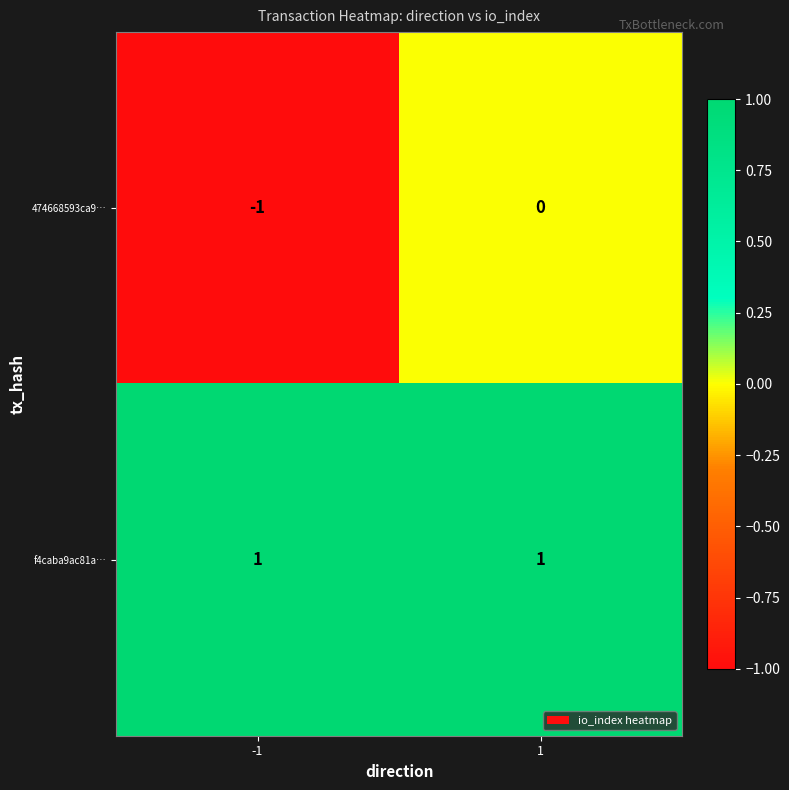

Rank the series at -1 from highest to lowest value.

f4caba9ac81a…, 474668593ca9…